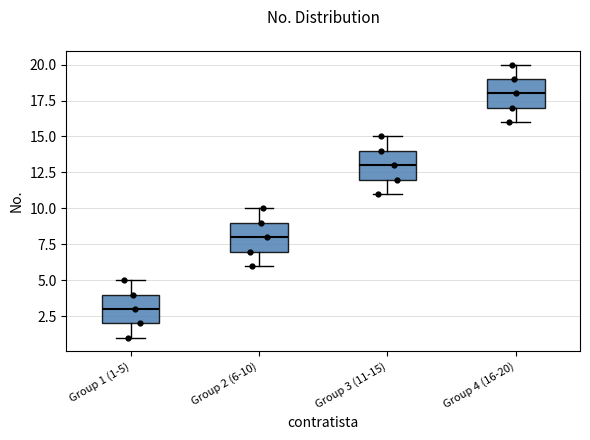

Reading left to right, transcribe this box plot: for each box, give where its median line is, the range the box spans, and where its two whiskers end, as read against the y-axis. The values are not printed on the chart, so give them approximately, as read against the axis.

Group 1 (1-5): median 3, box 2 to 4, whiskers 1 to 5
Group 2 (6-10): median 8, box 7 to 9, whiskers 6 to 10
Group 3 (11-15): median 13, box 12 to 14, whiskers 11 to 15
Group 4 (16-20): median 18, box 17 to 19, whiskers 16 to 20